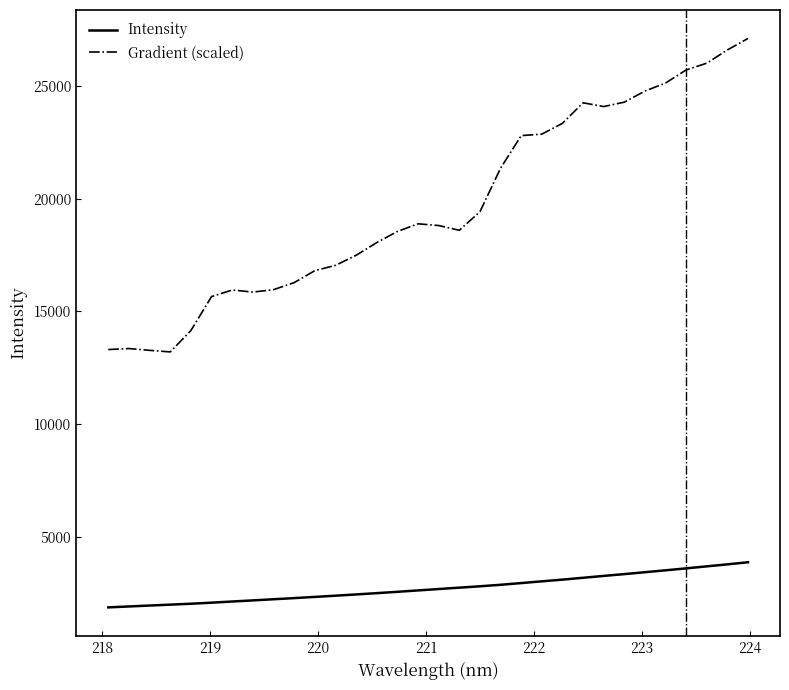

Which series has the widest spread of values?

Gradient (scaled)